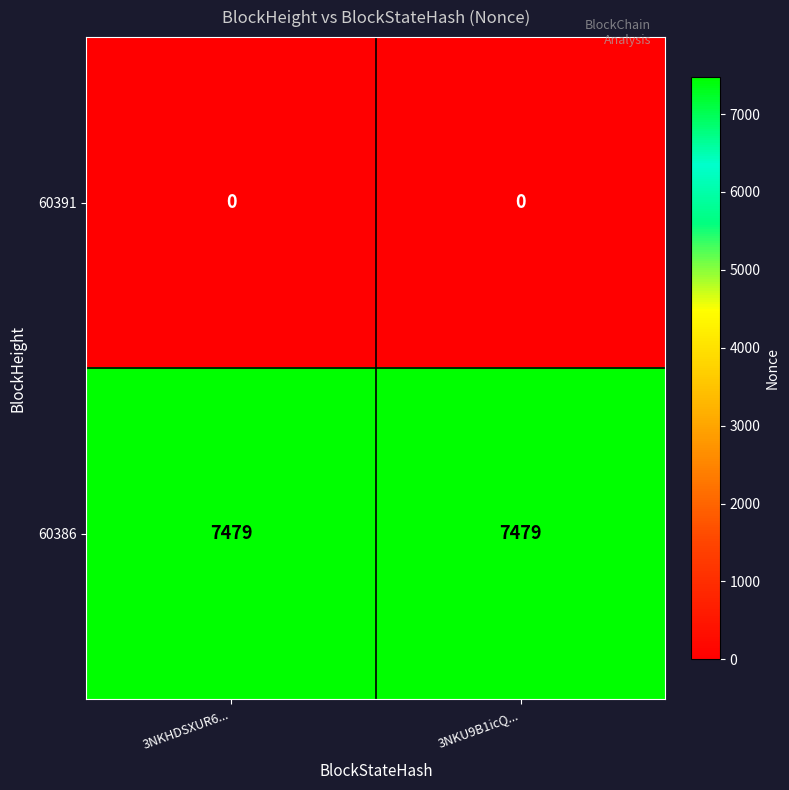

Reading left to right, what are all the values shown in this chart?

60391: 3NKHDSXUR6...=0	3NKU9B1icQ...=0
60386: 3NKHDSXUR6...=7479	3NKU9B1icQ...=7479